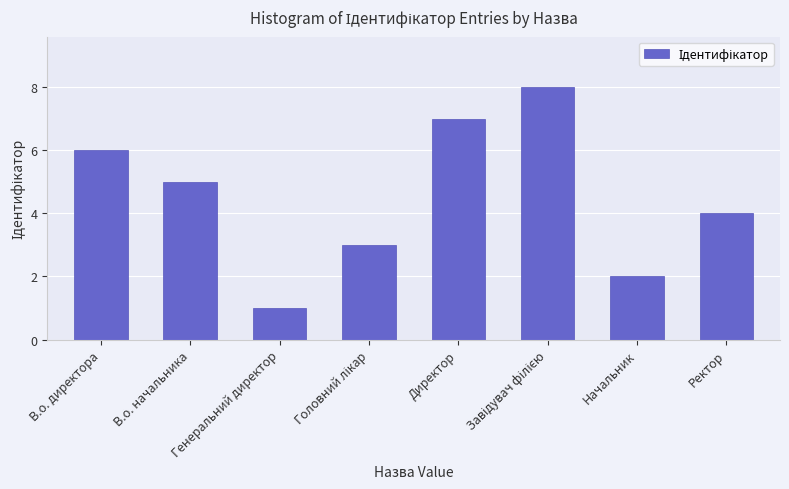

Reading left to right, extract all data points from this chart.

6	5	1	3	7	8	2	4